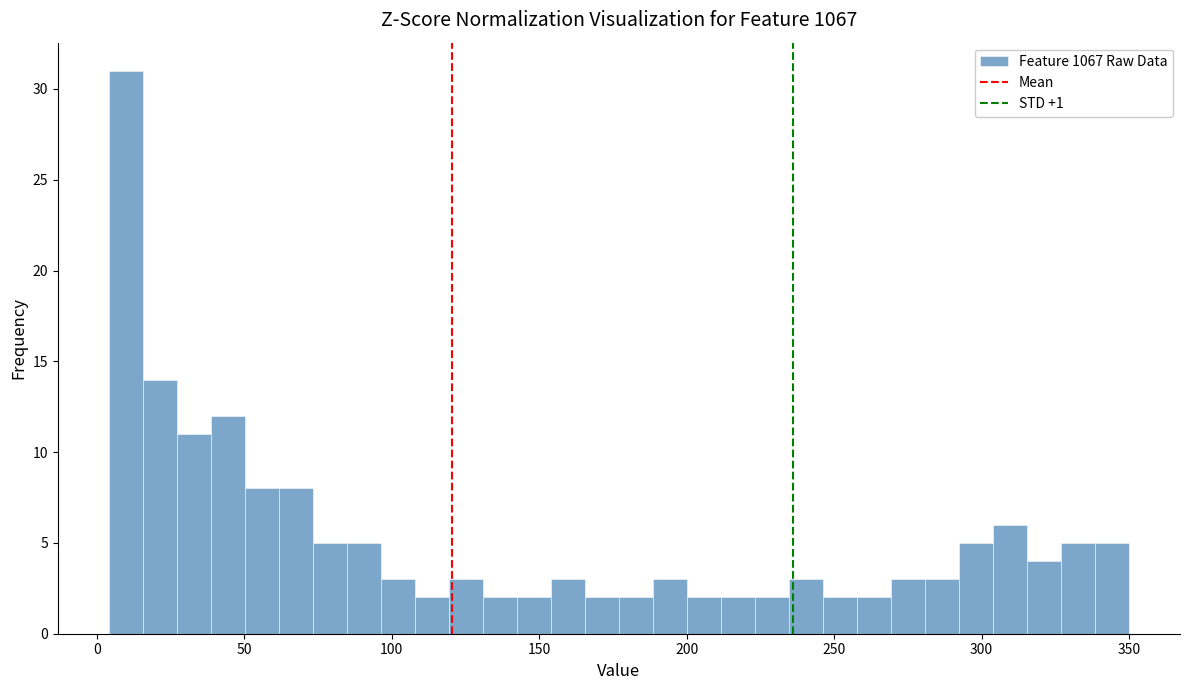

Read against the x-axis, roughly where is the centre of the tallest bar?

10